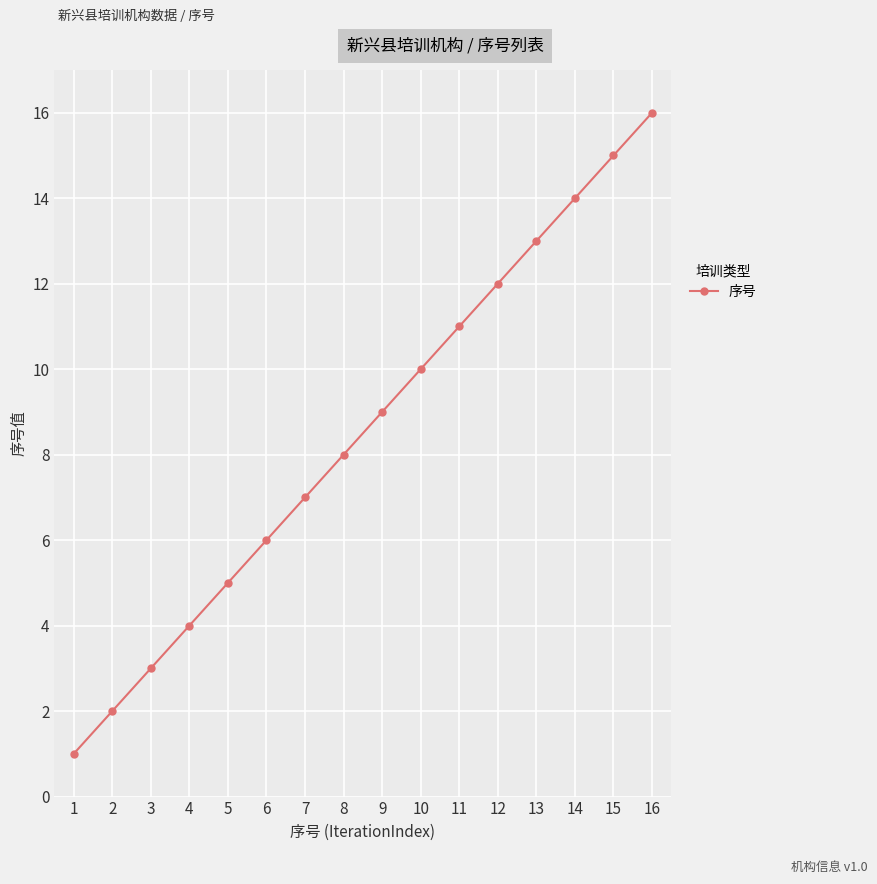

Reading left to right, list all the values displayed in this chart.

1	2	3	4	5	6	7	8	9	10	11	12	13	14	15	16